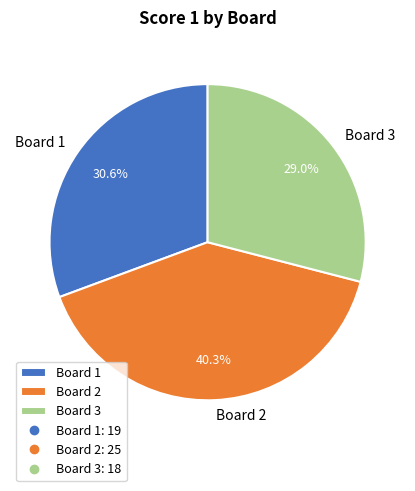

Is the sum of Board 2 and Board 3 greater than half?

Yes